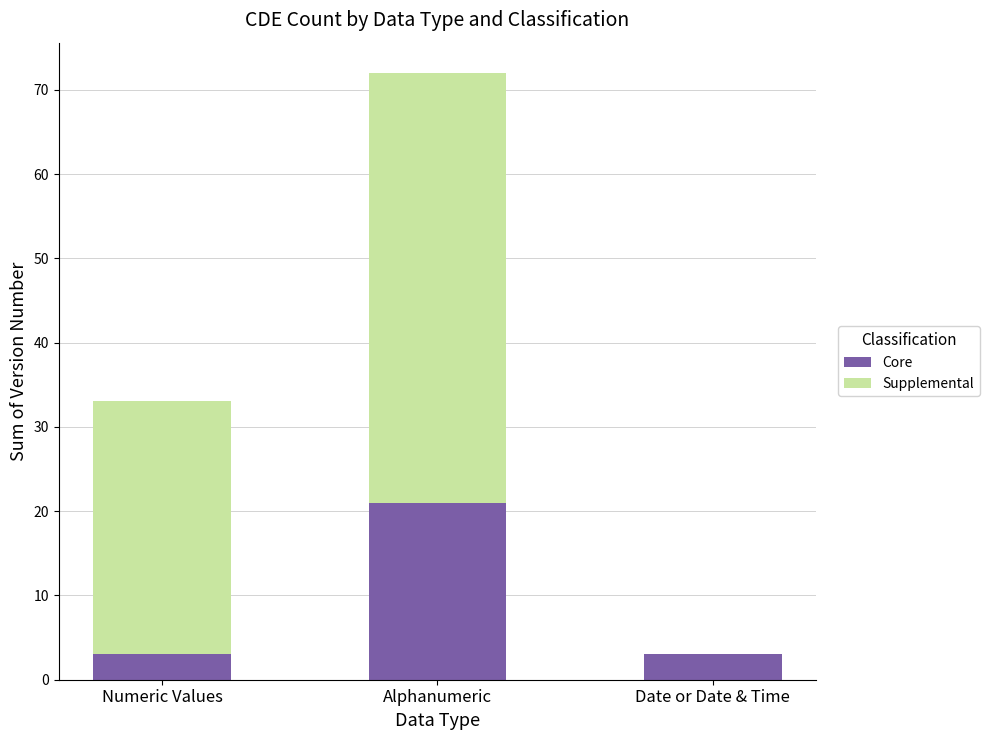

Is it true that Core equals 21.0 at Alphanumeric?

True